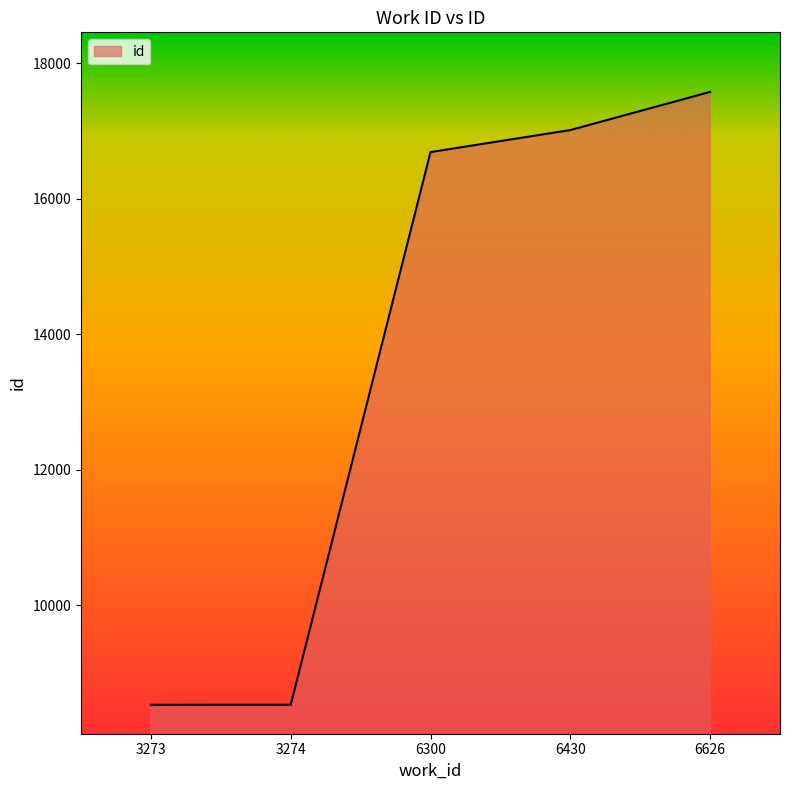

True or false: there are more than 2 points higher than both neighbors.

False